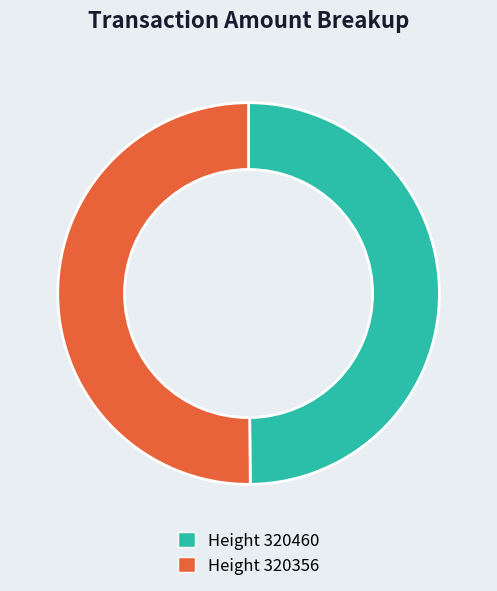

To the nearest percent, what is the average slice percentage?

50%